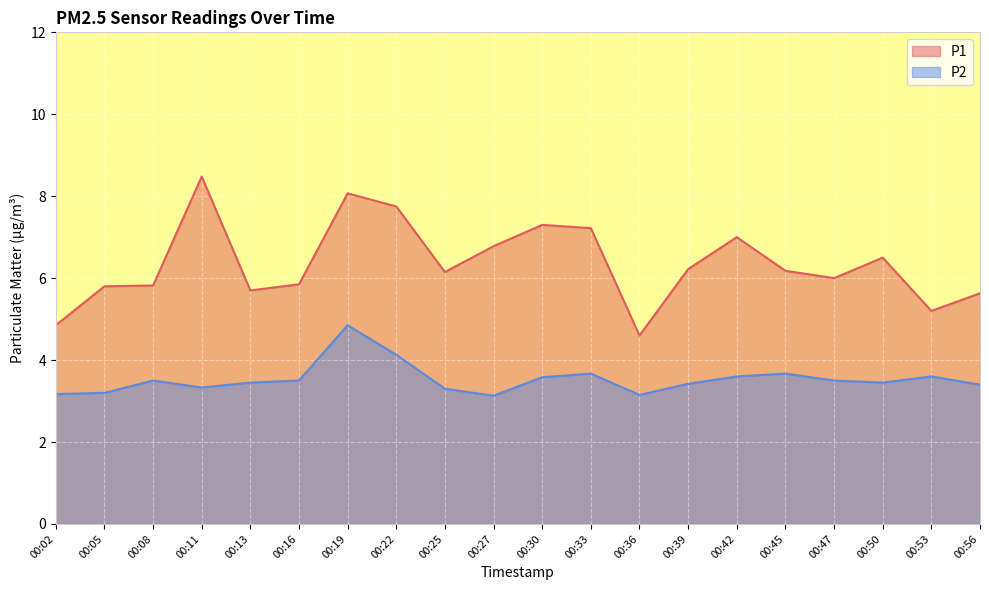

What are all the series names shown in the legend?

P1, P2